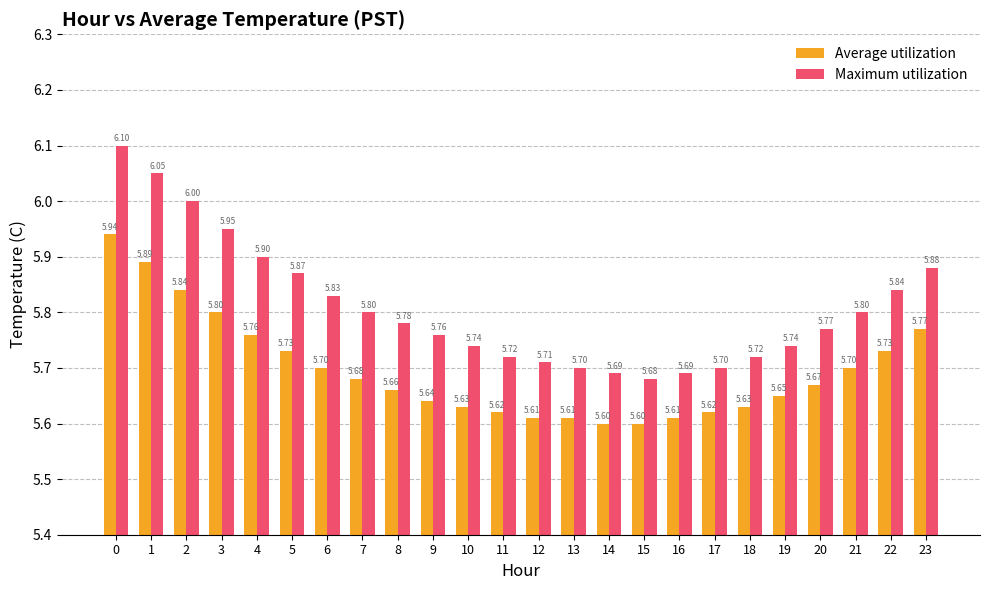

Which series has the largest total across all categories?

Maximum utilization